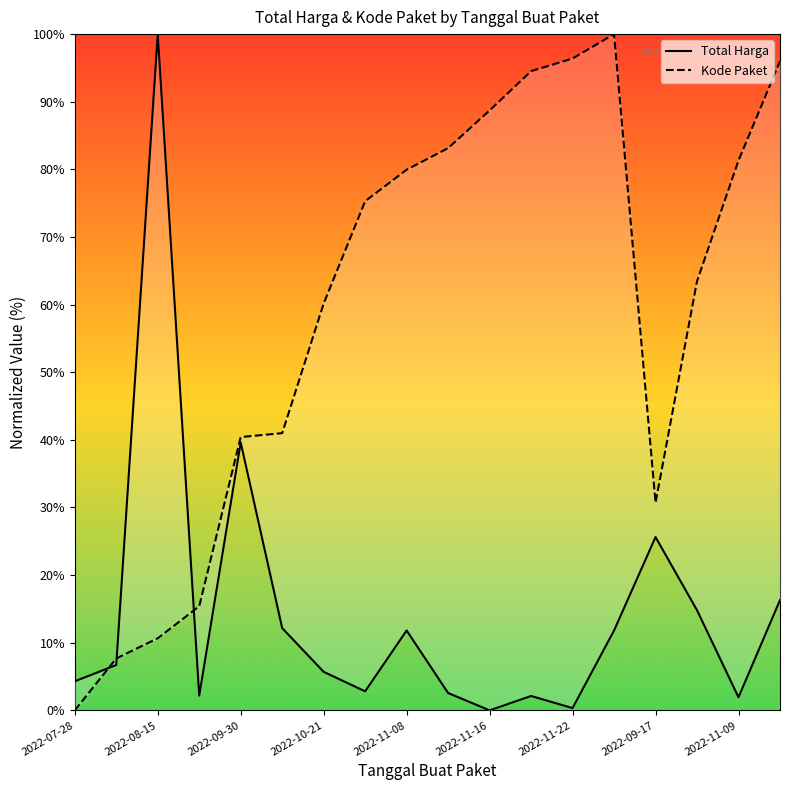

Which series has the largest range (max minus min)?

Total Harga